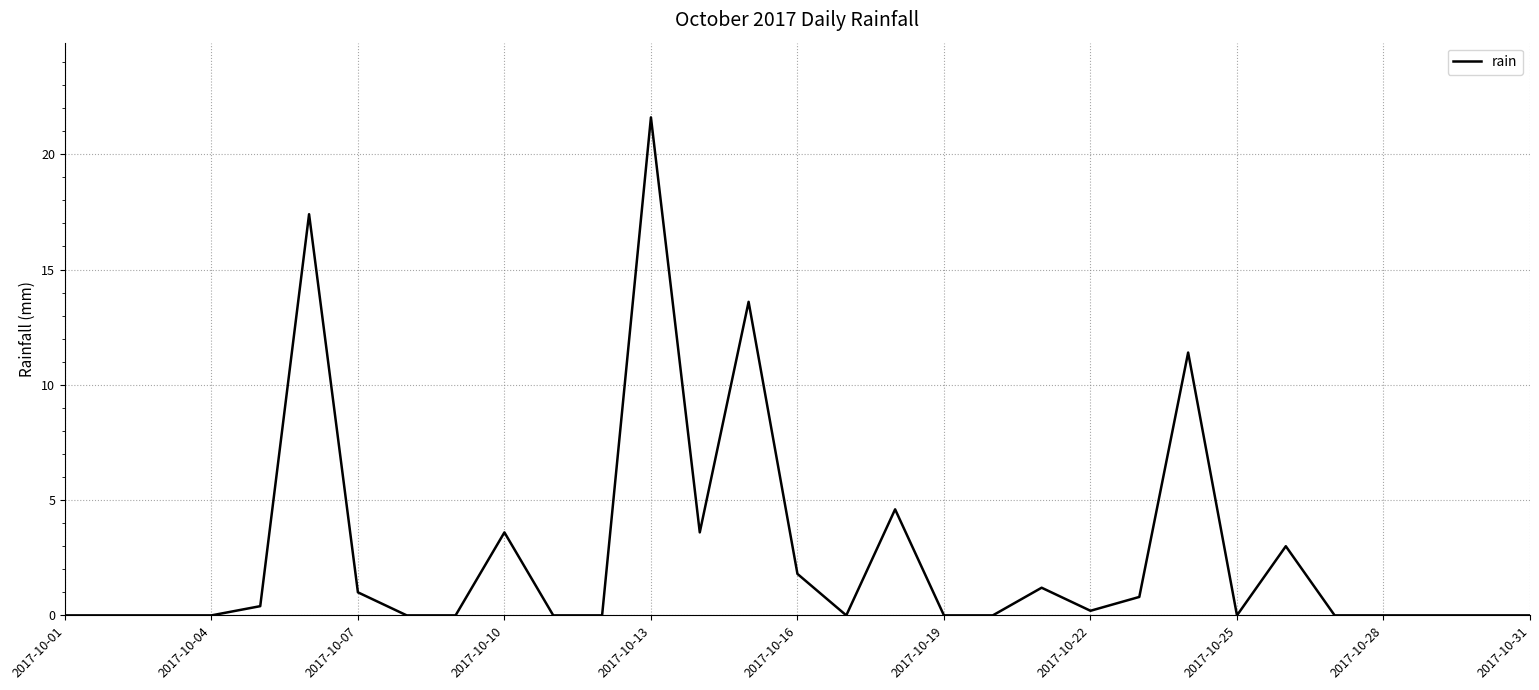

What is the difference between the second highest and second lowest values?

17.4